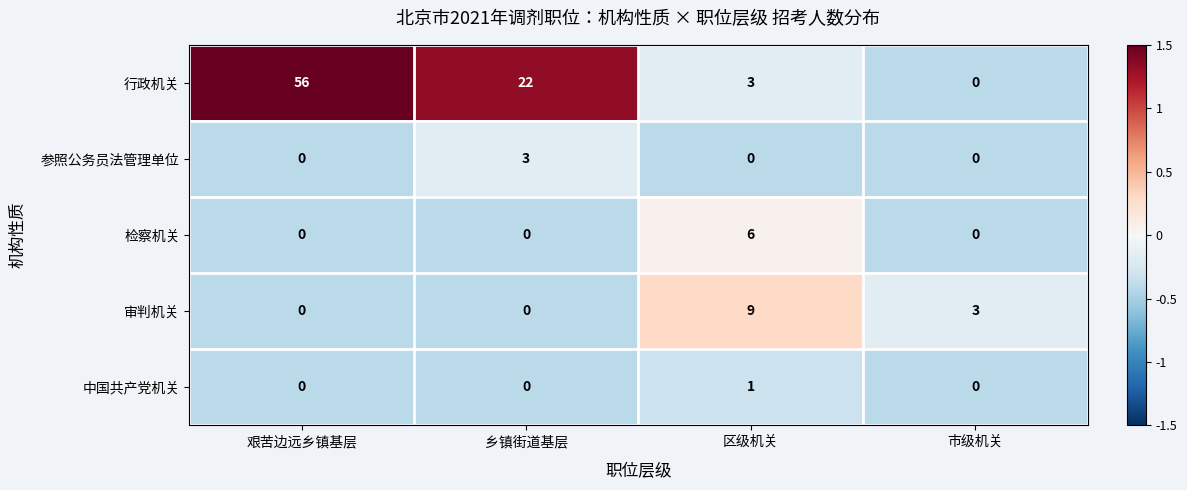

At how many categories does at least one series exceed 0?

4